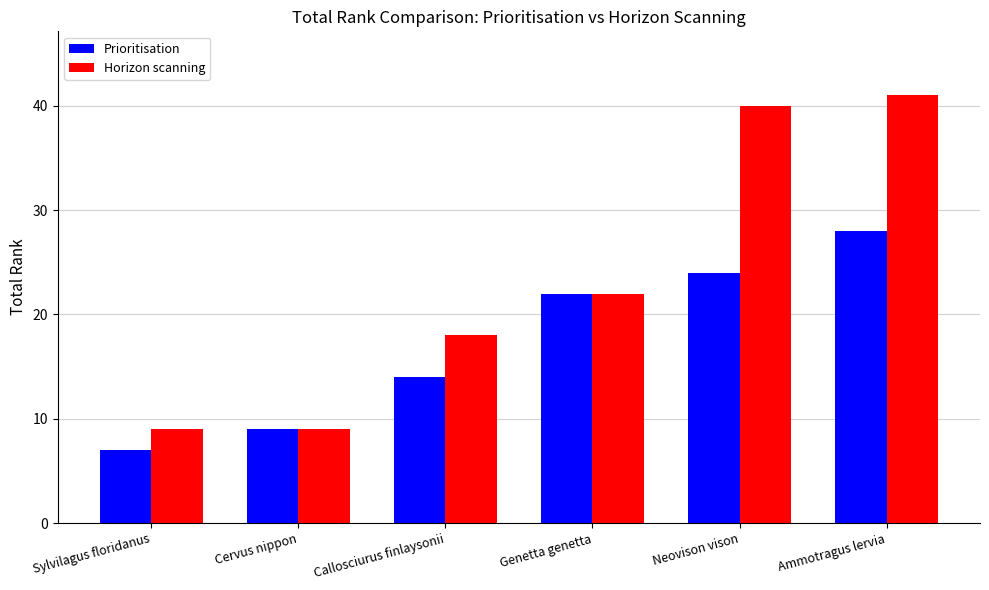

What is the average value of the Horizon scanning series?

23